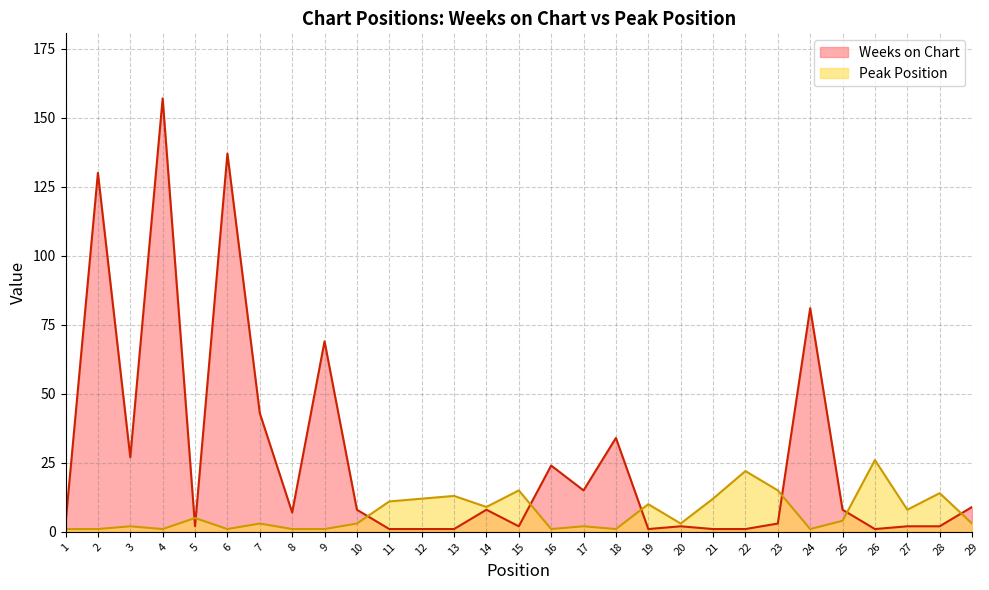

The value of Peak Position at 27 is 8. True or false?

True